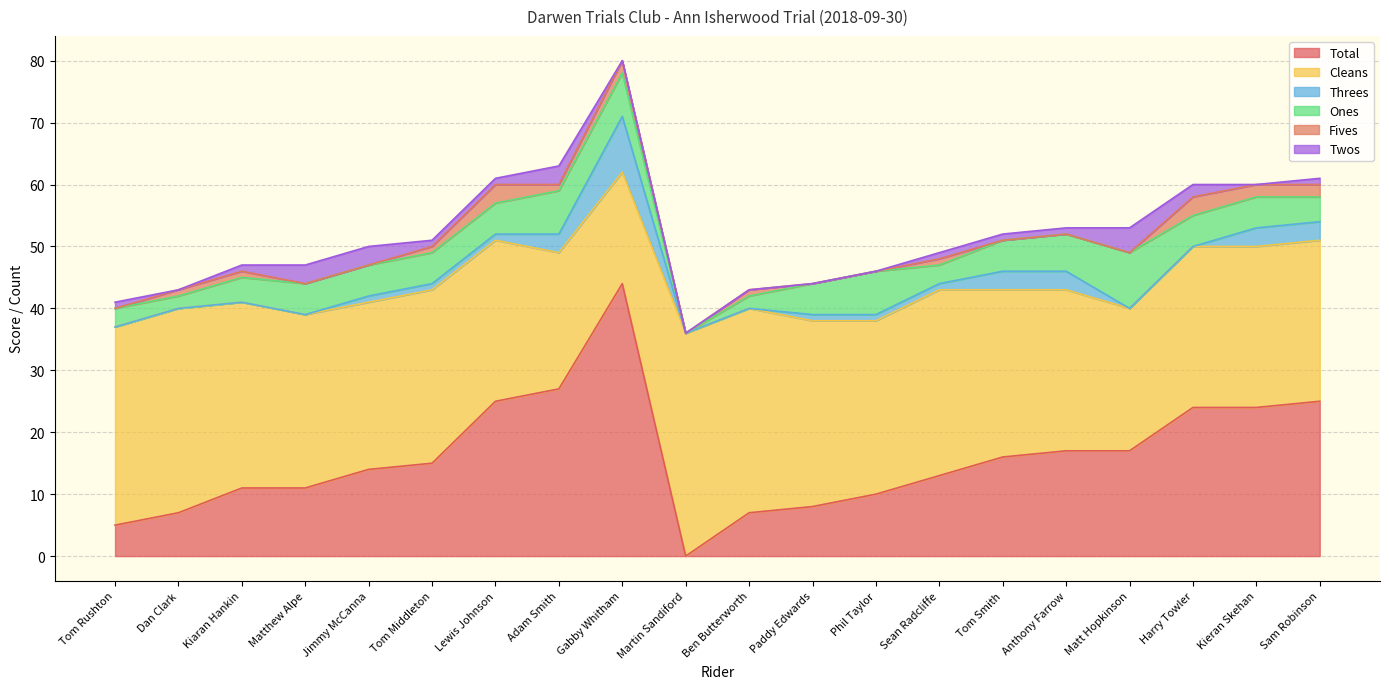

At which category does Total reach its first local valley?

Martin Sandiford